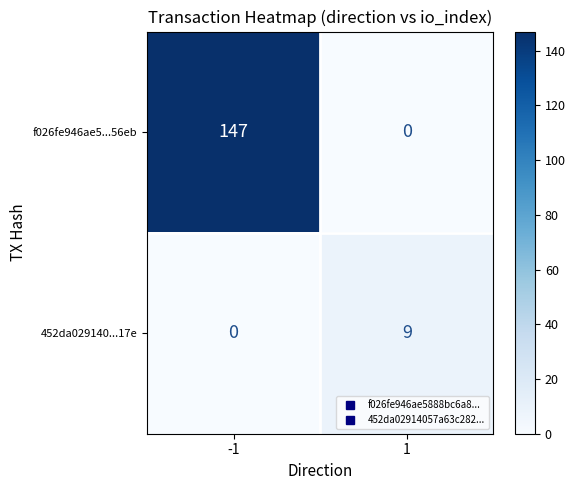

Reading right to left, what are all the values shown in this chart?

f026fe946ae5...56eb: 1=0	-1=147
452da029140...17e: 1=9	-1=0